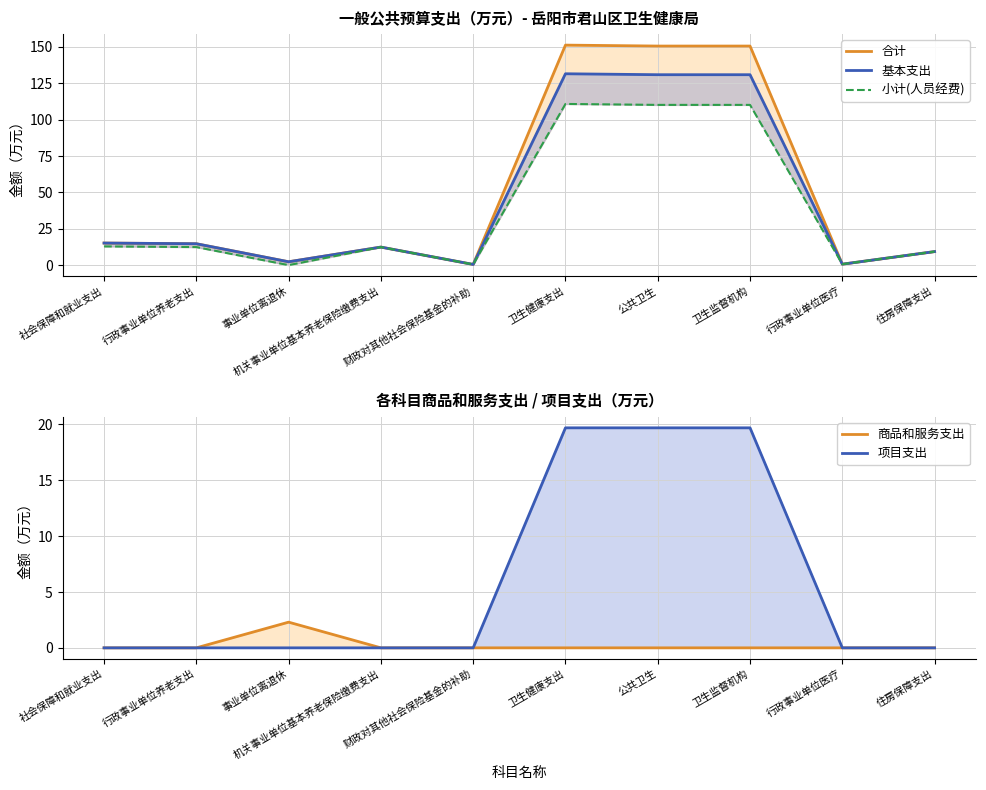

What is the lowest value of the 基本支出 series?

0.5